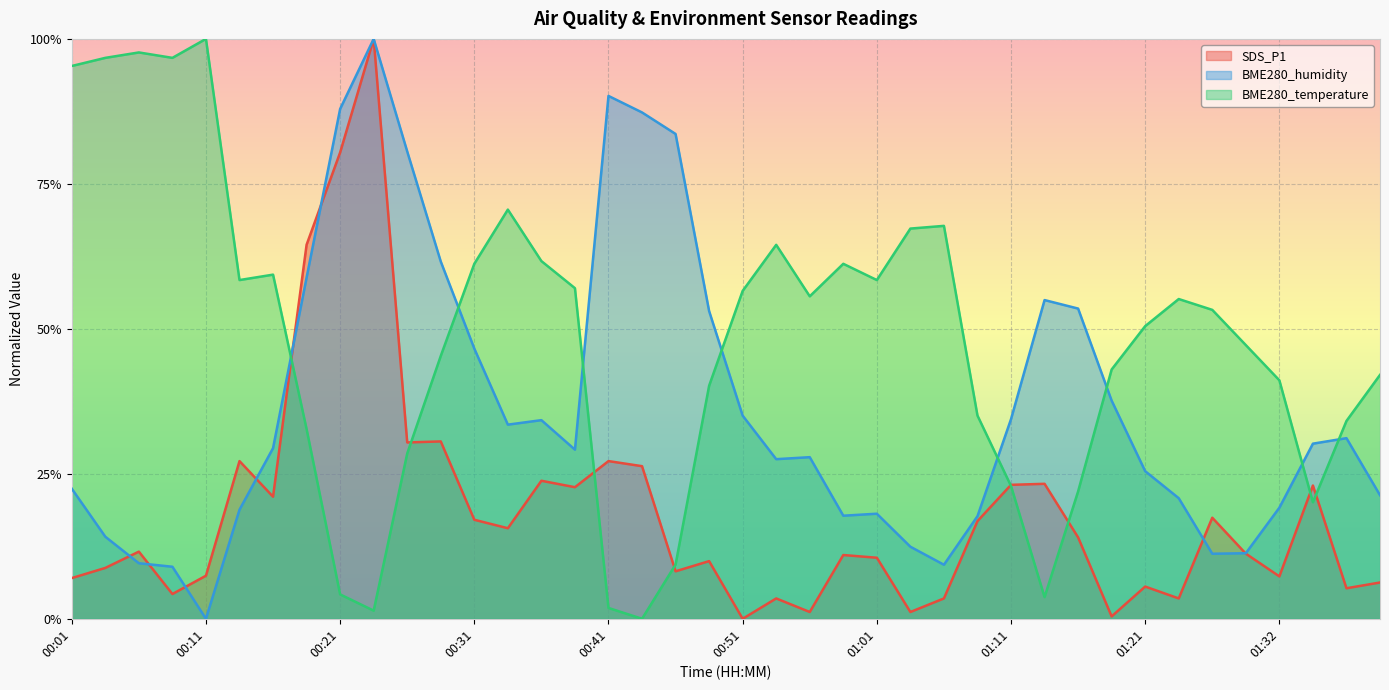

Reading left to right, transcribe all the data shown in this chart.

SDS_P1: 00:01=7.0	00:03=8.8	00:06=11.6	00:08=4.3	00:11=7.4	00:13=27.2	00:16=21.1	00:18=64.5	00:21=80.4	00:23=100.0	00:26=30.4	00:28=30.6	00:31=17.1	00:33=15.6	00:36=23.8	00:38=22.7	00:41=27.2	00:43=26.3	00:46=8.2	00:48=9.9	00:51=0.0	00:53=3.5	00:56=1.2	00:58=11.0	01:01=10.5	01:03=1.2	01:06=3.5	01:08=16.8	01:11=23.1	01:14=23.3	01:16=14.0	01:19=0.4	01:21=5.6	01:24=3.5	01:26=17.4	01:29=11.2	01:32=7.3	01:34=23.0	01:37=5.3	01:39=6.3
BME280_humidity: 00:01=22.4	00:03=14.2	00:06=9.6	00:08=9.0	00:11=0.0	00:13=18.8	00:16=29.4	00:18=58.8	00:21=87.9	00:23=100.0	00:26=80.6	00:28=61.6	00:31=46.6	00:33=33.5	00:36=34.3	00:38=29.2	00:41=90.2	00:43=87.3	00:46=83.6	00:48=53.1	00:51=35.0	00:53=27.5	00:56=27.9	00:58=17.8	01:01=18.1	01:03=12.4	01:06=9.3	01:08=17.7	01:11=34.4	01:14=55.0	01:16=53.5	01:19=37.6	01:21=25.5	01:24=20.8	01:26=11.2	01:29=11.3	01:32=19.2	01:34=30.2	01:37=31.1	01:39=21.3
BME280_temperature: 00:01=95.3	00:03=96.7	00:06=97.7	00:08=96.7	00:11=100.0	00:13=58.4	00:16=59.3	00:18=32.7	00:21=4.2	00:23=1.4	00:26=28.5	00:28=45.3	00:31=61.2	00:33=70.6	00:36=61.7	00:38=57.0	00:41=1.9	00:43=0.0	00:46=9.3	00:48=40.2	00:51=56.5	00:53=64.5	00:56=55.6	00:58=61.2	01:01=58.4	01:03=67.3	01:06=67.8	01:08=35.0	01:11=22.9	01:14=3.7	01:16=22.0	01:19=43.0	01:21=50.5	01:24=55.1	01:26=53.3	01:29=47.2	01:32=41.1	01:34=20.1	01:37=34.1	01:39=42.1